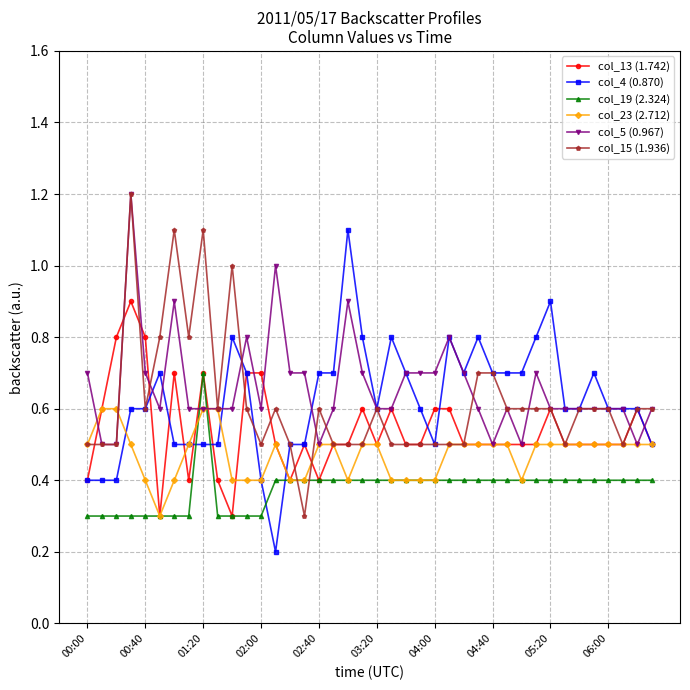

At how many categories does at least one series exceed 0?

40